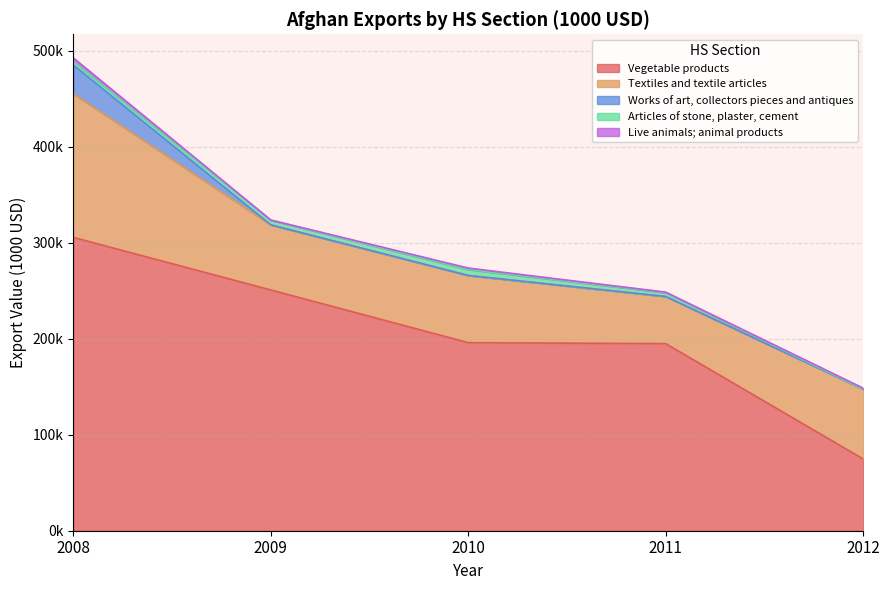

True or false: Vegetable products and Works of art, collectors pieces and antiques cross at least once.

False